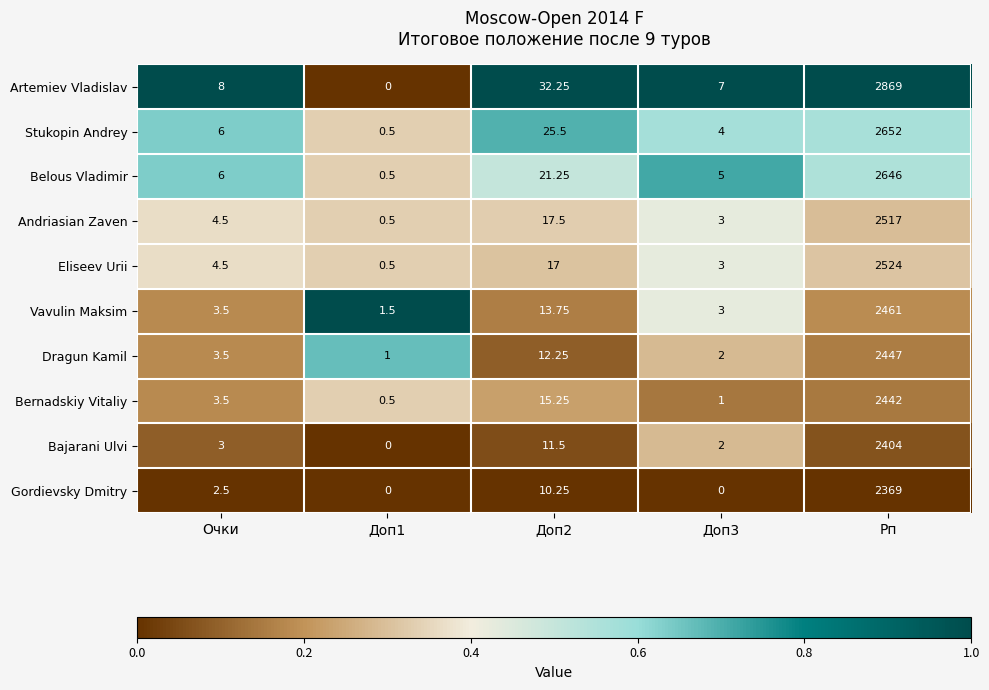

List the series in order of their peak value, lowest first.

Gordievsky Dmitry, Bajarani Ulvi, Bernadskiy Vitaliy, Dragun Kamil, Vavulin Maksim, Andriasian Zaven, Eliseev Urii, Belous Vladimir, Stukopin Andrey, Artemiev Vladislav